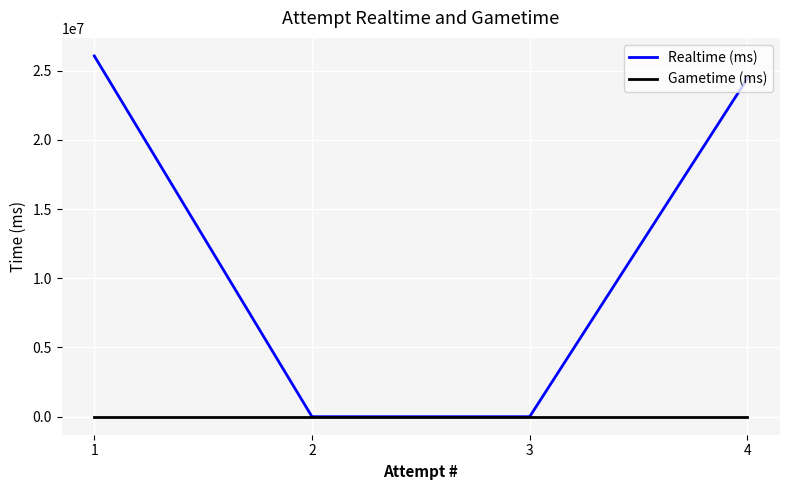

Rank the series by their average value, from highest to lowest.

Realtime (ms), Gametime (ms)